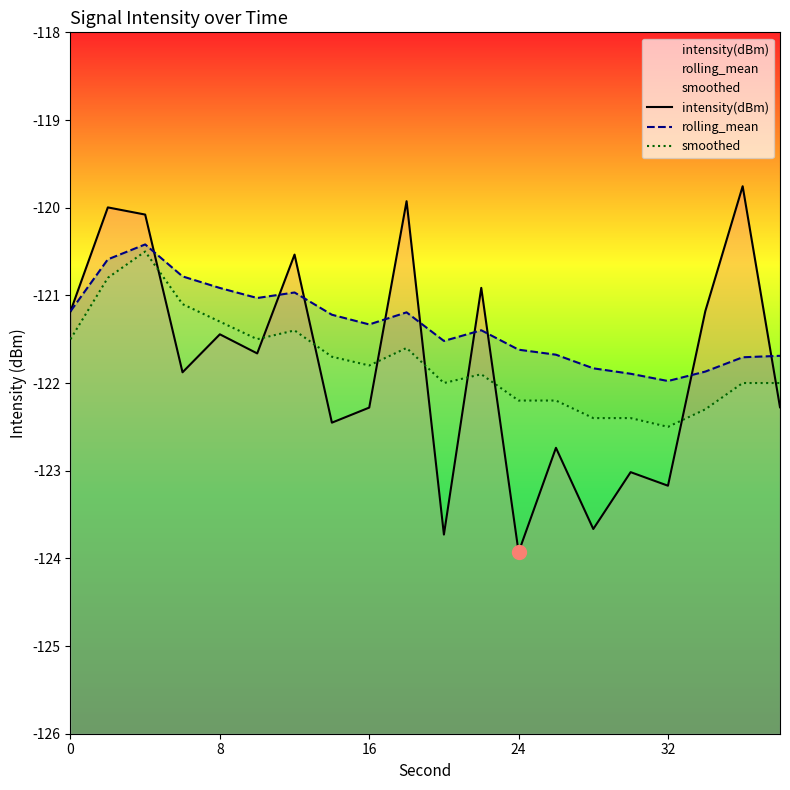

How many lines are shown in the chart?

3